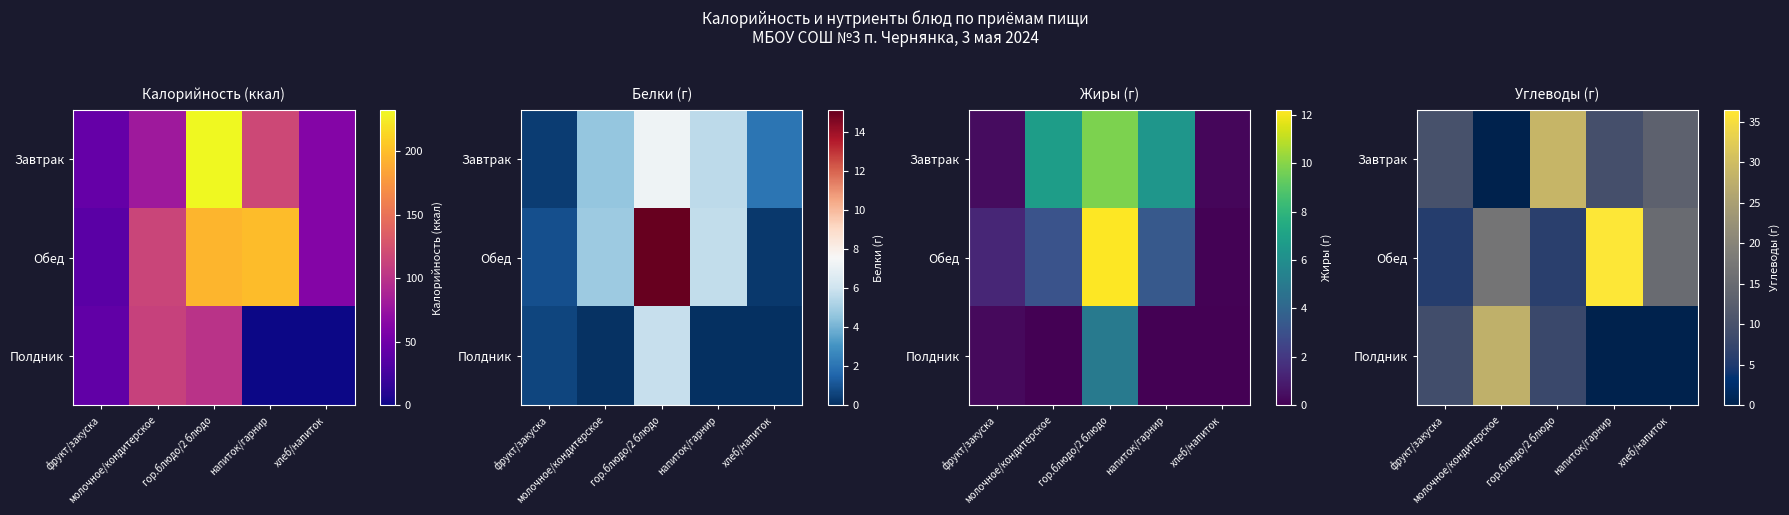

Which series has the largest total across all categories?

Обед